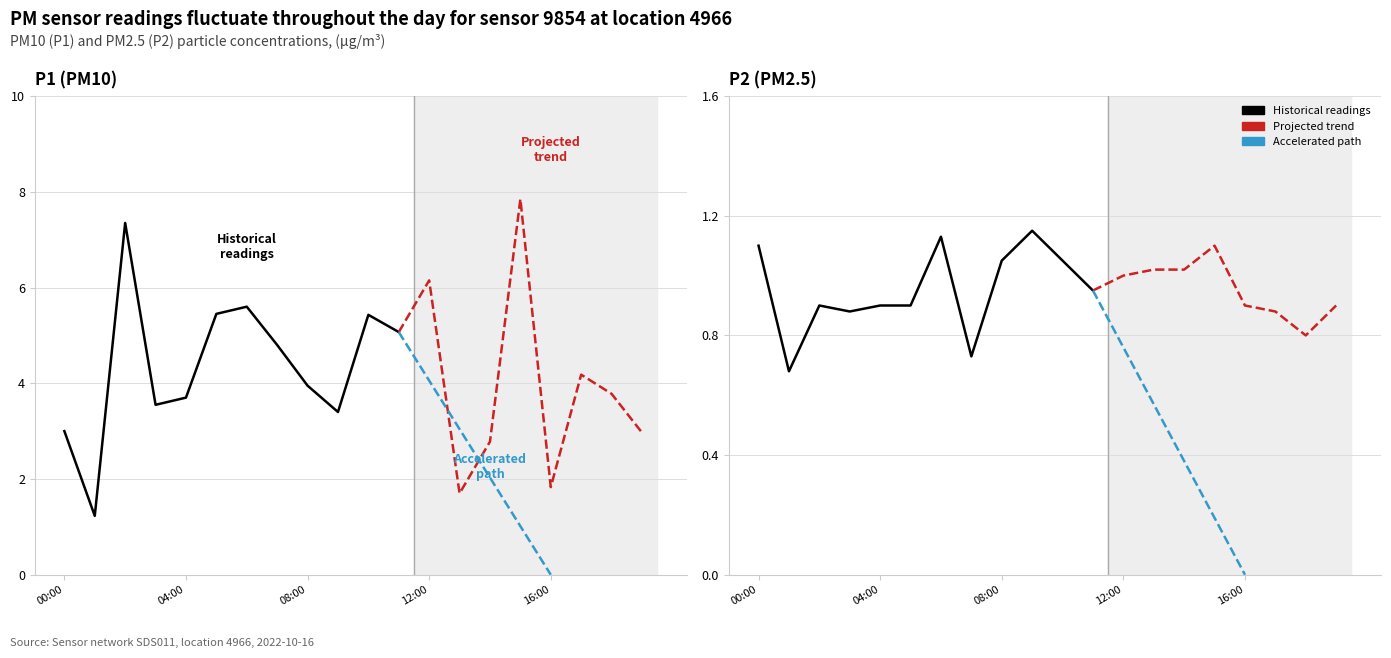

Rank the categories by P1 value from highest to lowest.

15:00, 02:00, 12:00, 06:00, 05:00, 10:00, 11:00, 07:00, 17:00, 08:00, 18:00, 04:00, 03:00, 09:00, 00:00, 19:00, 14:00, 16:00, 13:00, 01:00